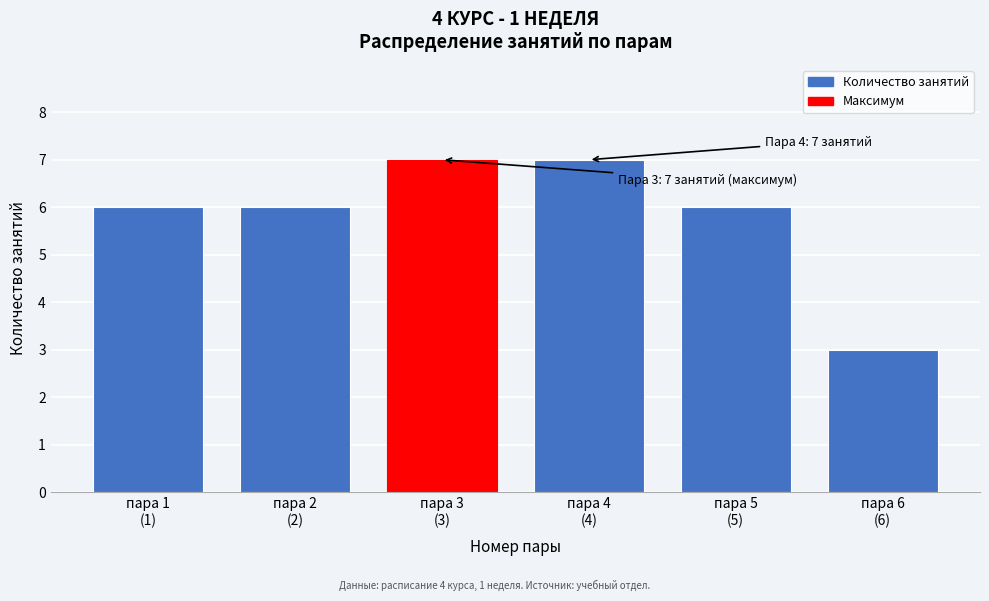

Reading left to right, what are all the values shown in this chart?

6	6	7	7	6	3